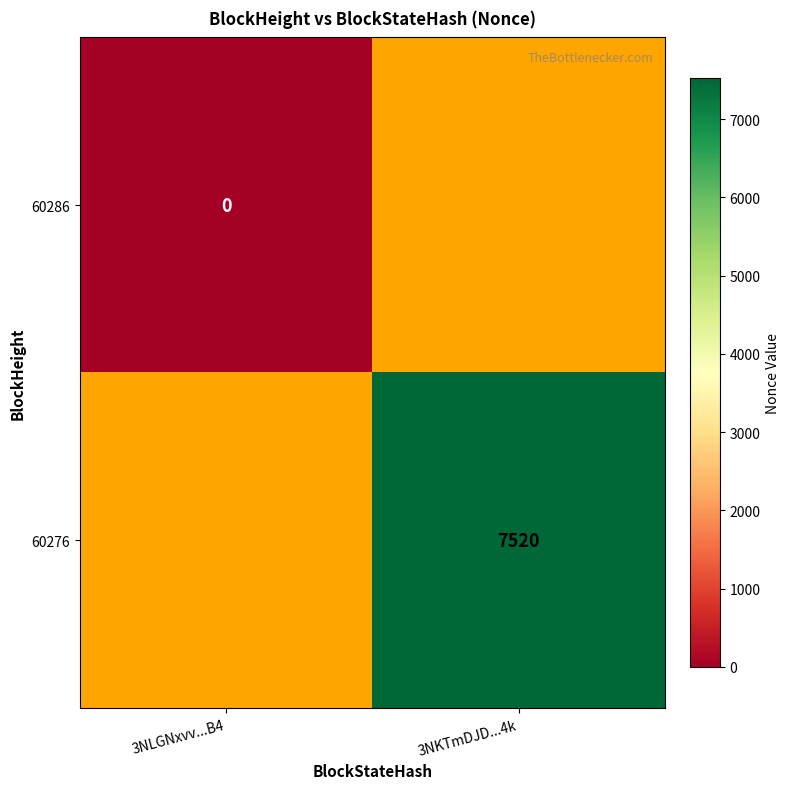

The 60276 series shows 7520 at 3NKTmDJD...4k. True or false?

True